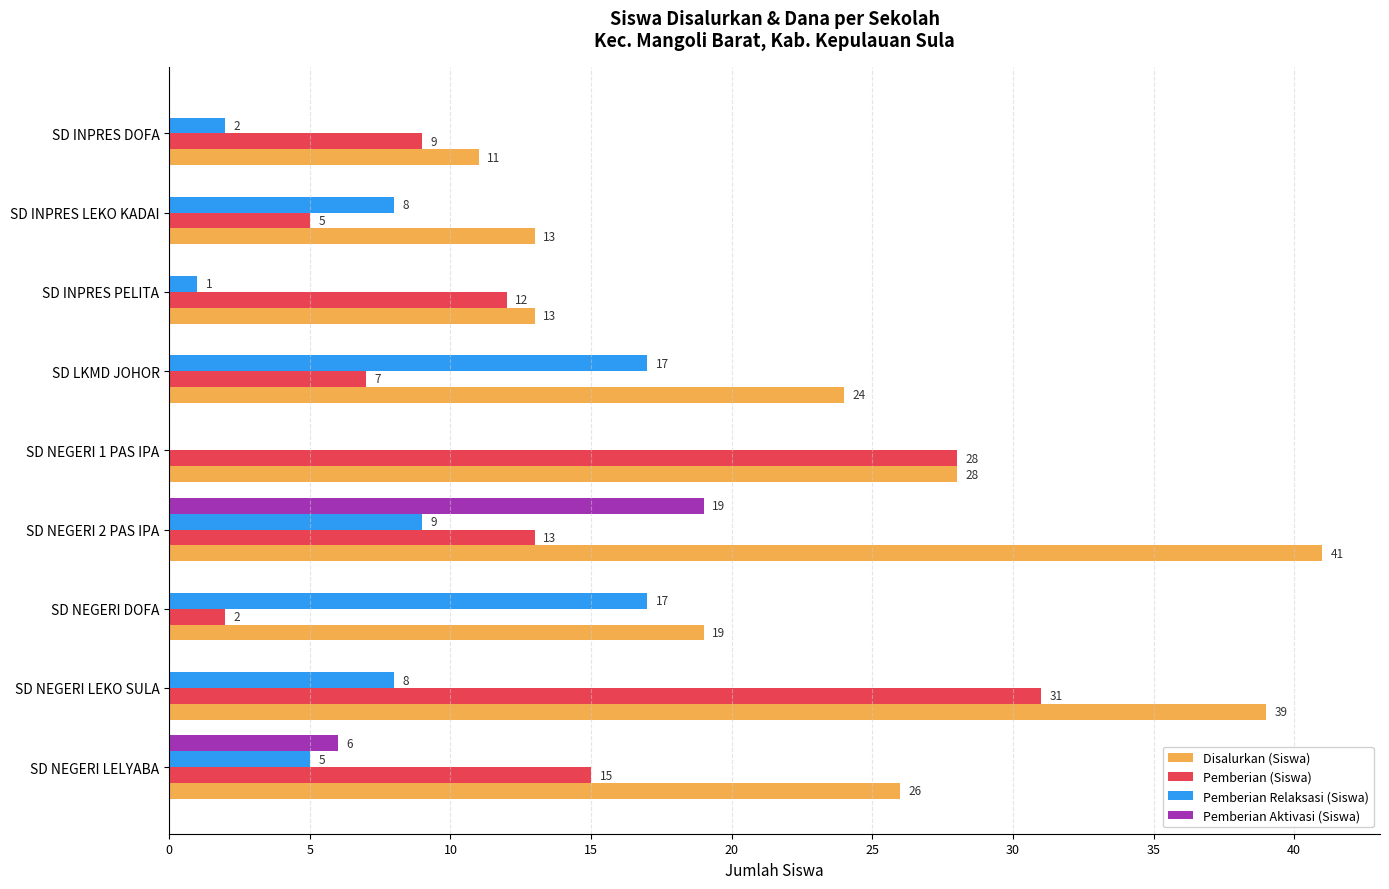

At which label is Disalurkan (Siswa) closest to 26?

SD NEGERI LELYABA